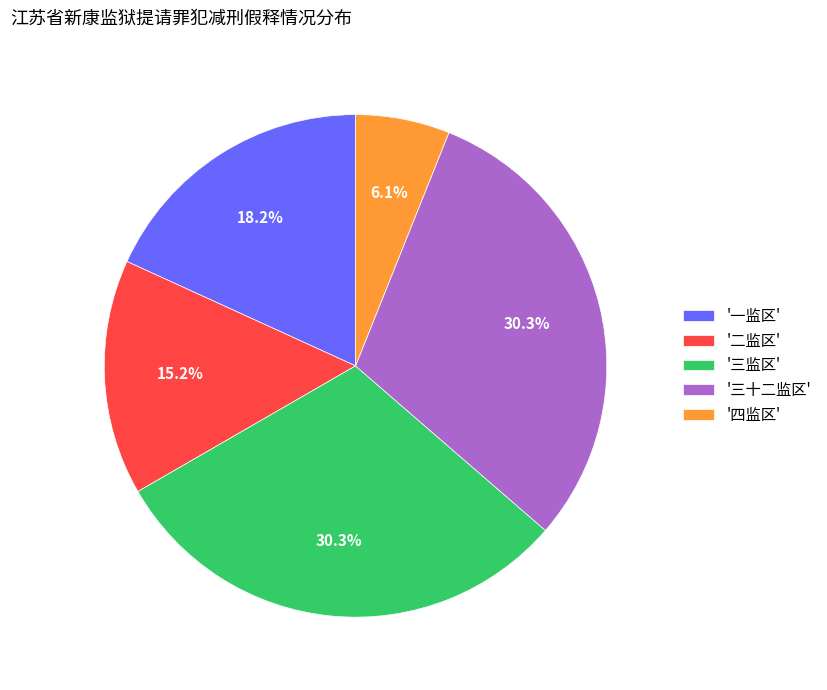

Combined, what portion of the pie is '一监区' and '三监区'?

48.5%